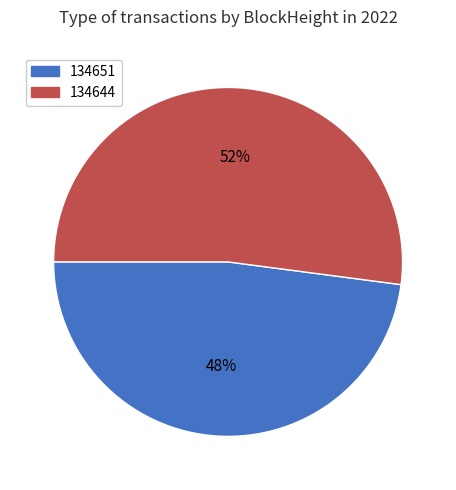

What is the ratio of the value at 134644 to the value at 134651?

1.1